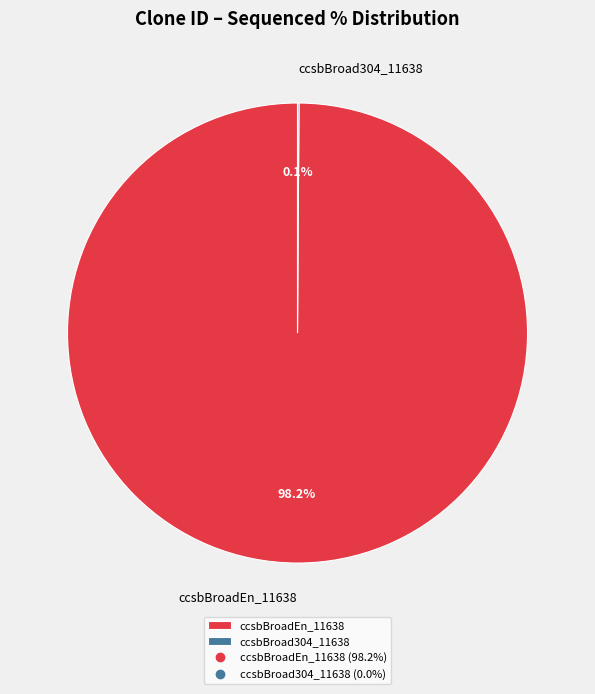

Which slice represents more than half of the pie?

ccsbBroadEn_11638